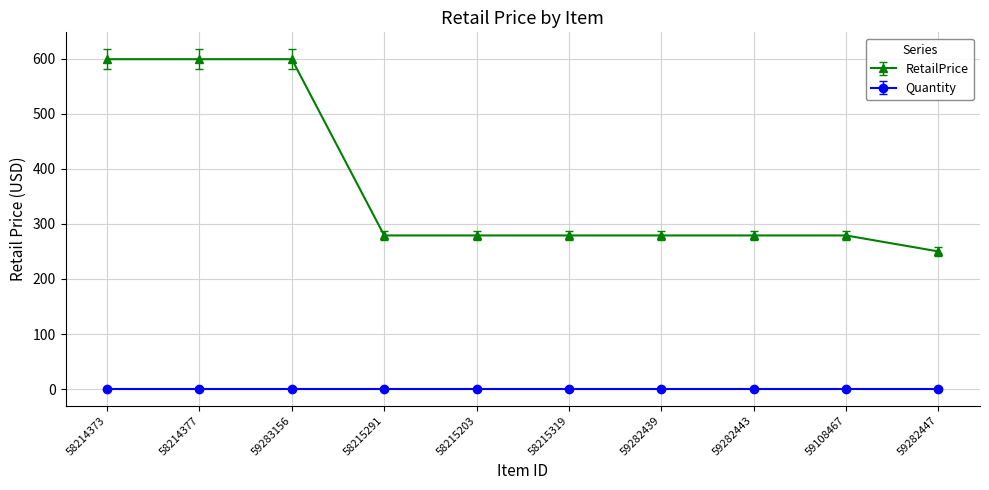

Between 59283156 and 59108467, which series saw the biggest shift?

RetailPrice